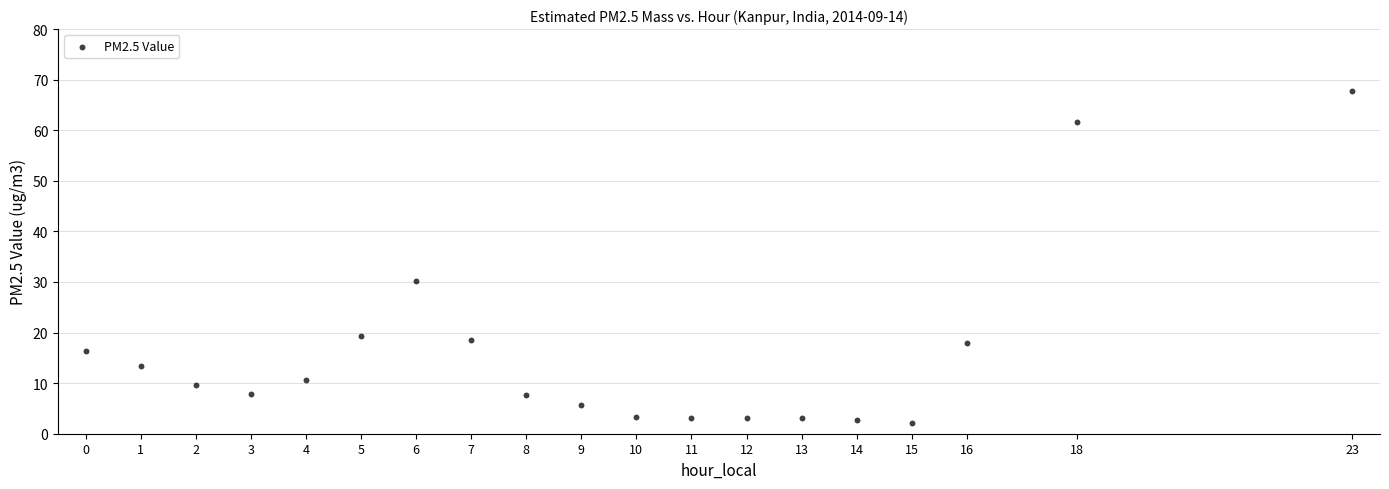

What Y value in the scatter plot is closest to 34?

30.1